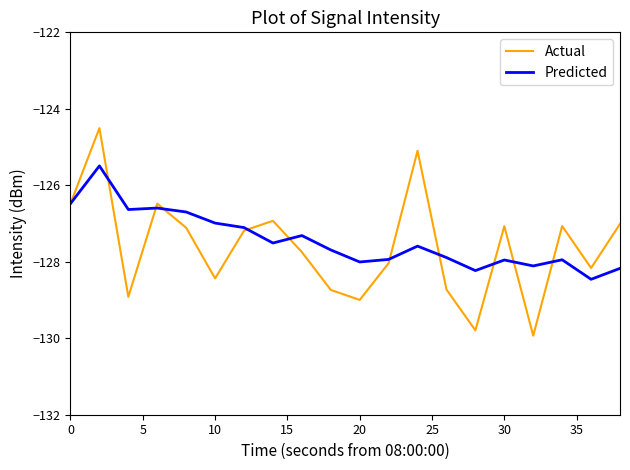

Which series has the largest range (max minus min)?

Actual